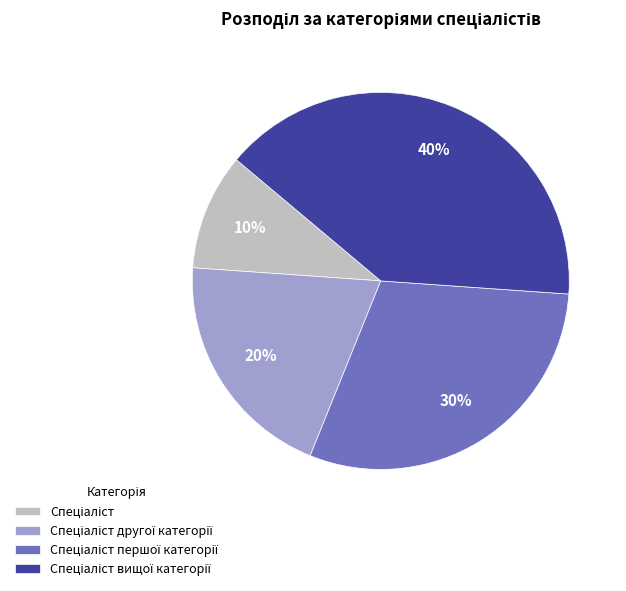

To the nearest percent, what is the average slice percentage?

25%